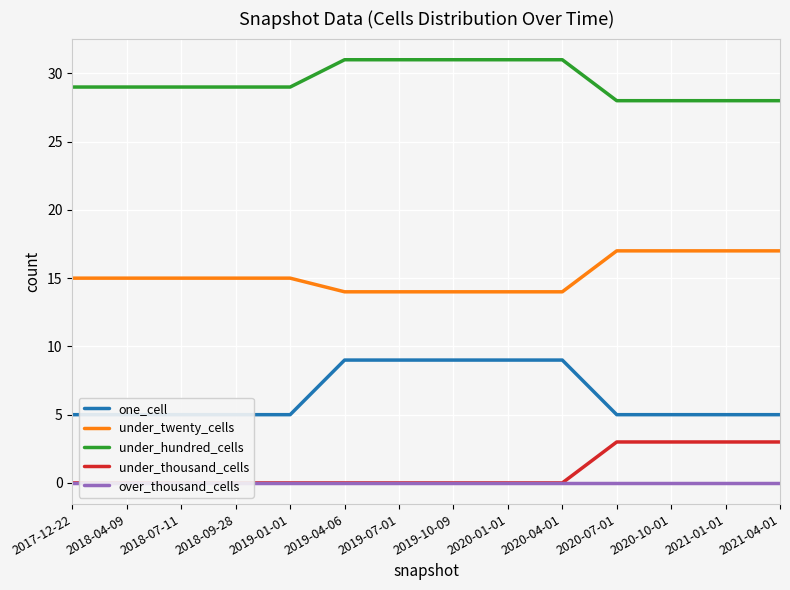

Is it true that under_thousand_cells equals 0 at 2018-04-09?

True